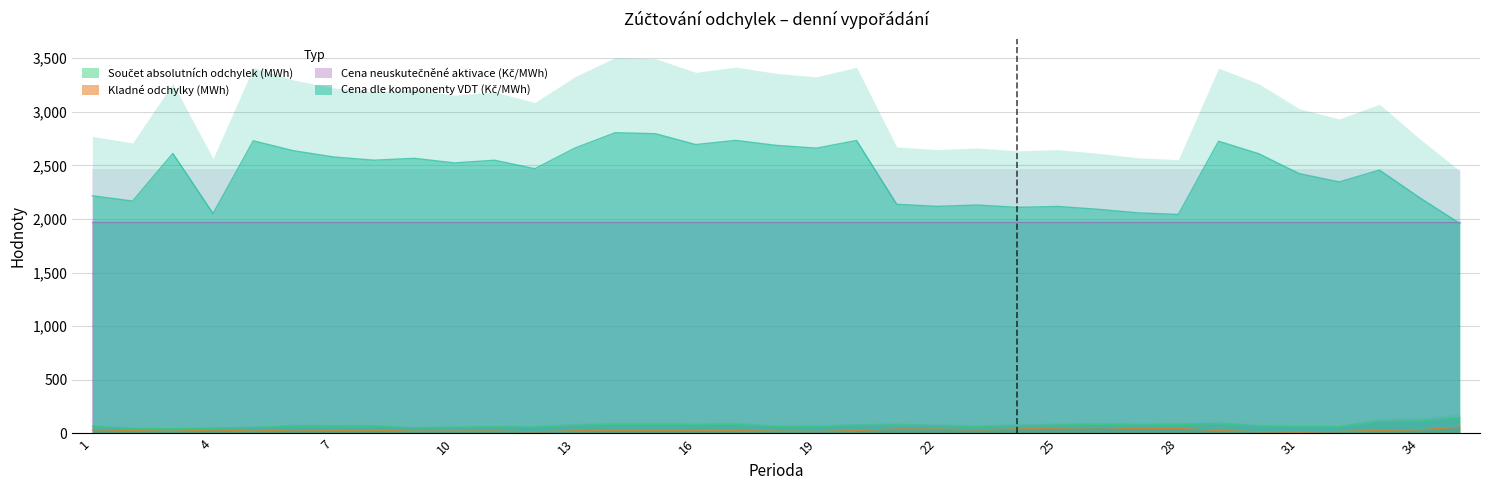

What is the difference between the maximum and minimum values in the Cena dle komponenty VDT (Kč/MWh) series?

846.5